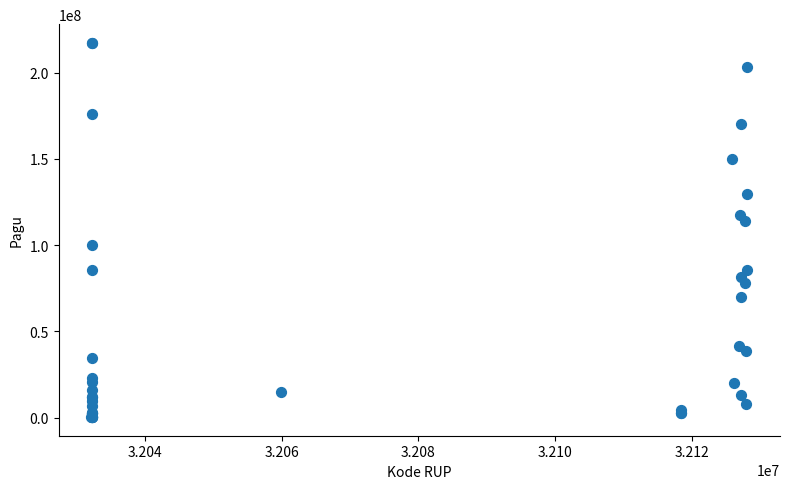

What Y value in the scatter plot is closest to 108830000?

114296000